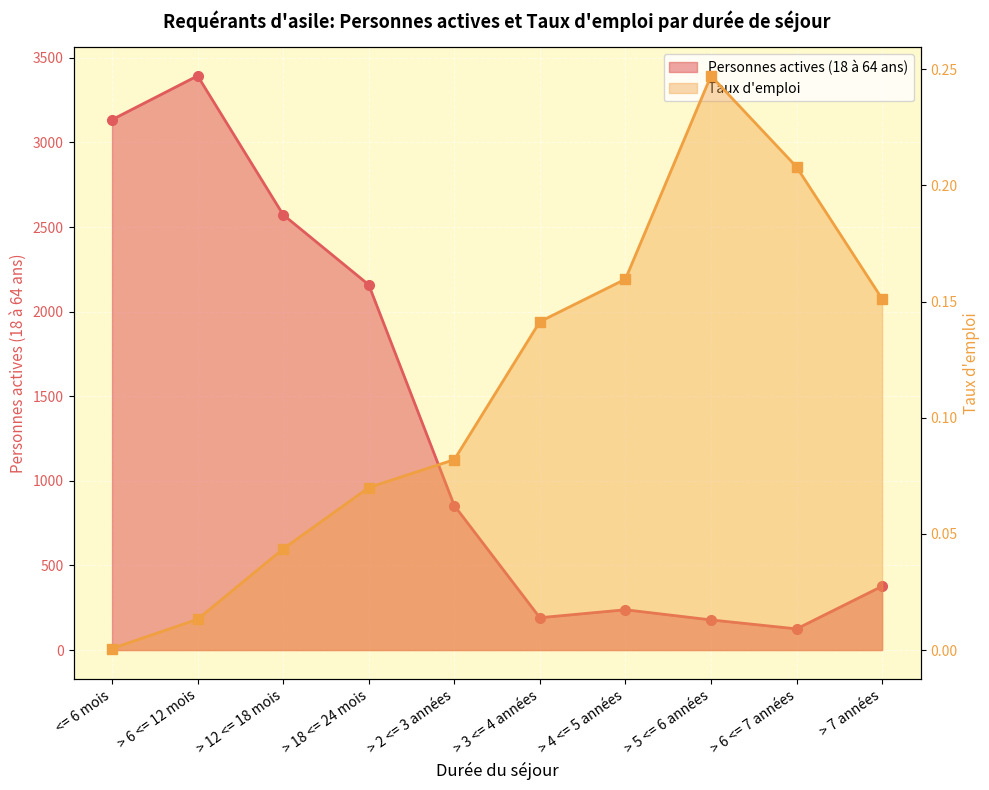

Rank the series at > 5 <= 6 années from highest to lowest value.

Personnes actives (18 à 64 ans), Taux d'emploi